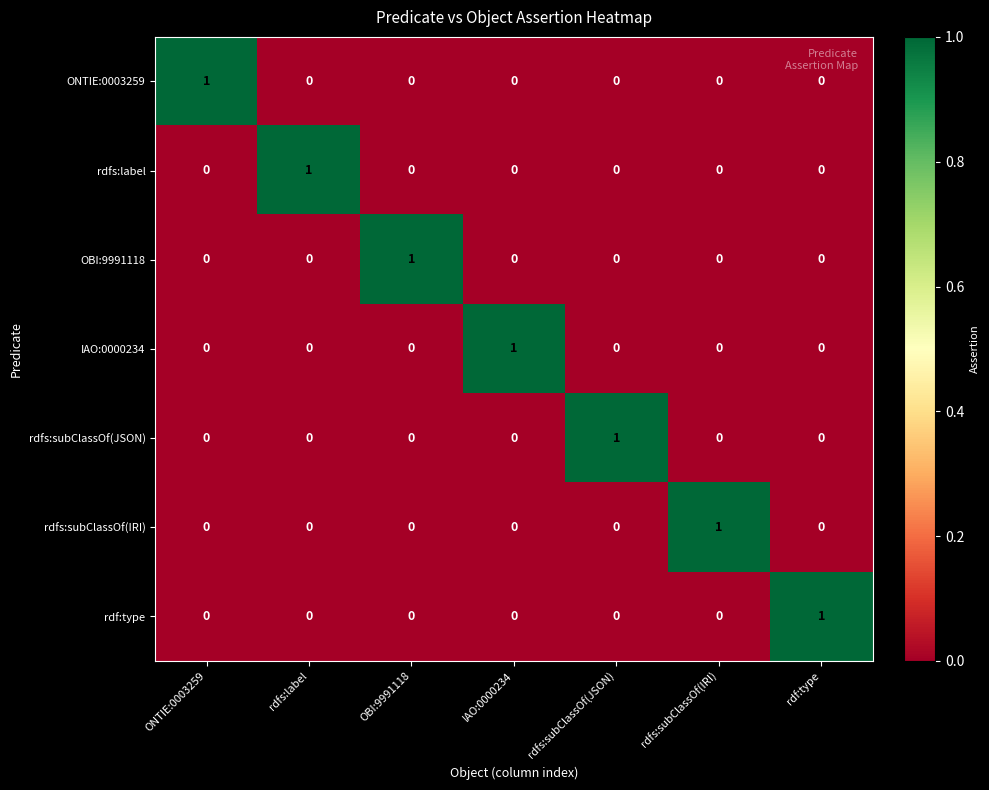

Is it true that ONTIE:0003259 equals 0 at OBI:9991118?

True